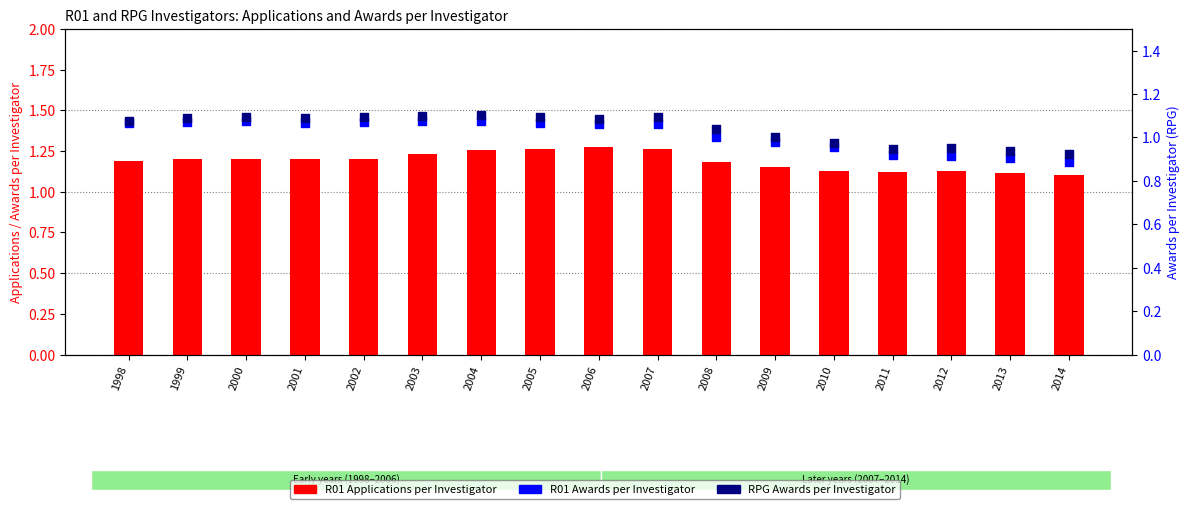

Is the value of R01 Awards per Investigator at 2014 greater than the value of RPG Awards per Investigator at 2004?

No